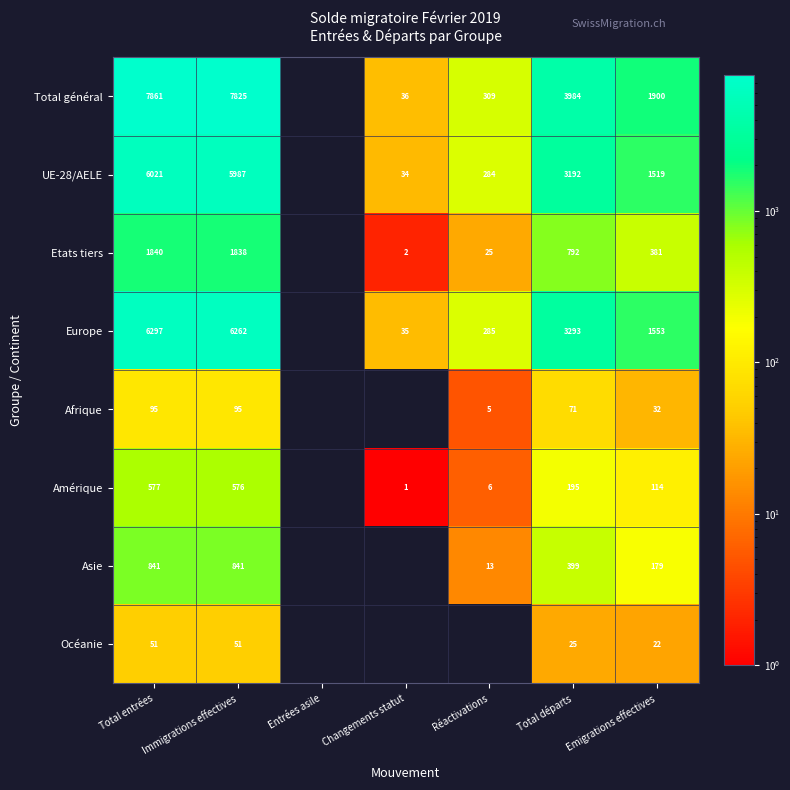

The Total général series shows 7825 at Immigrations effectives. True or false?

True